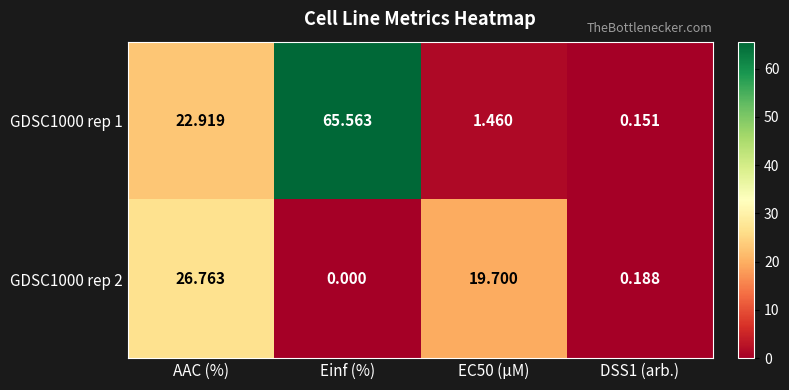

Is the value of GDSC1000 rep 1 at AAC (%) greater than the value of GDSC1000 rep 2 at AAC (%)?

No